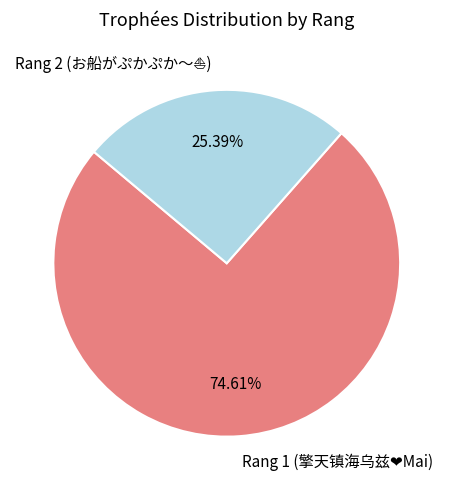

Does any single category account for the majority?

Yes